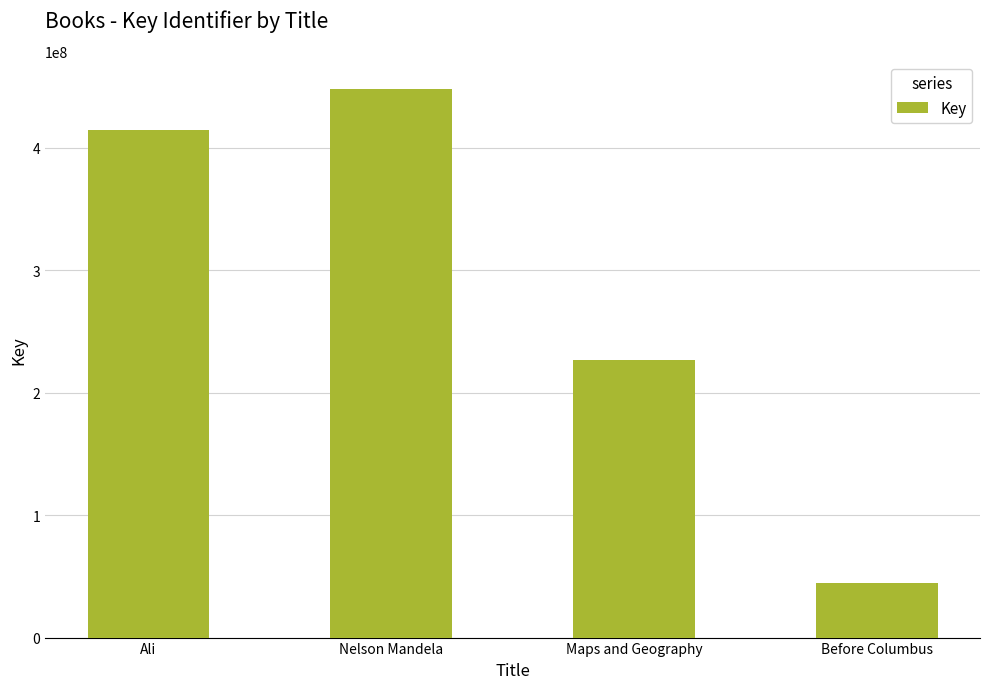

What value does the data have at Nelson Mandela, to the nearest 50?

448304650